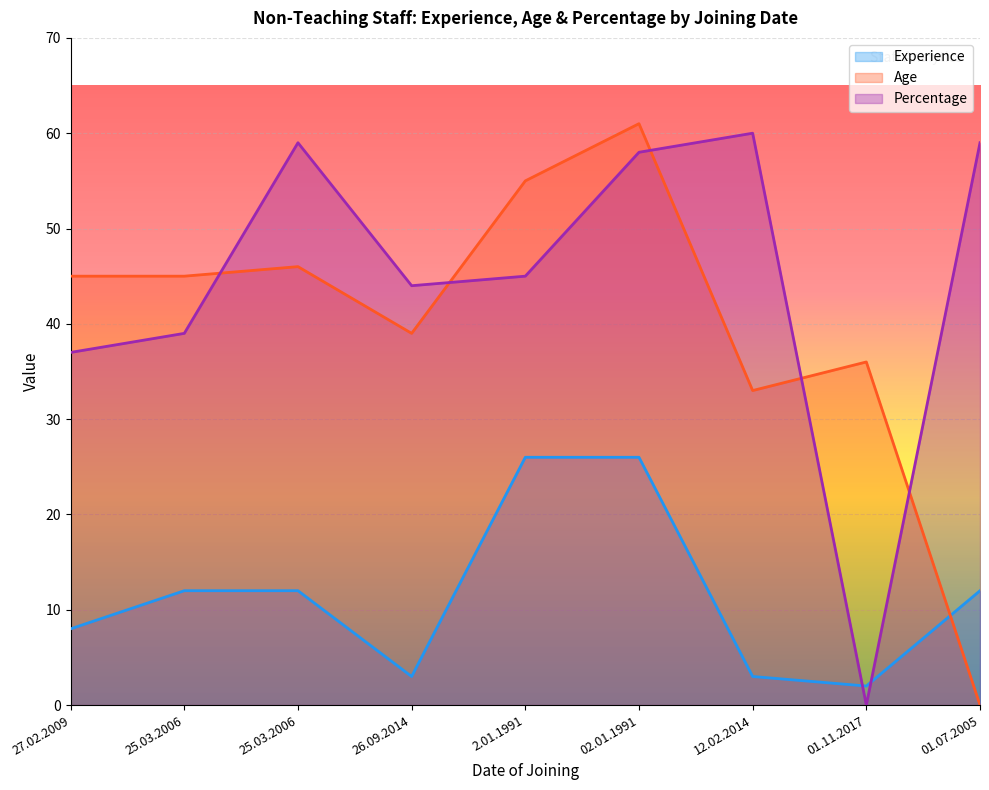

How many times do Age and Percentage cross each other?

5